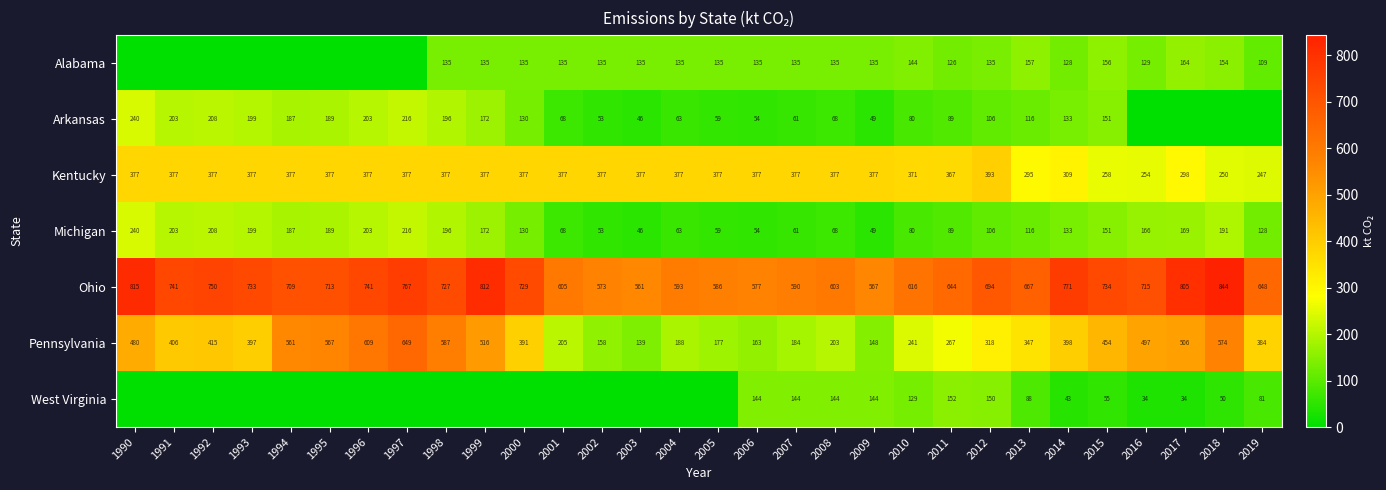

What is the sum of all Pennsylvania values?

11129